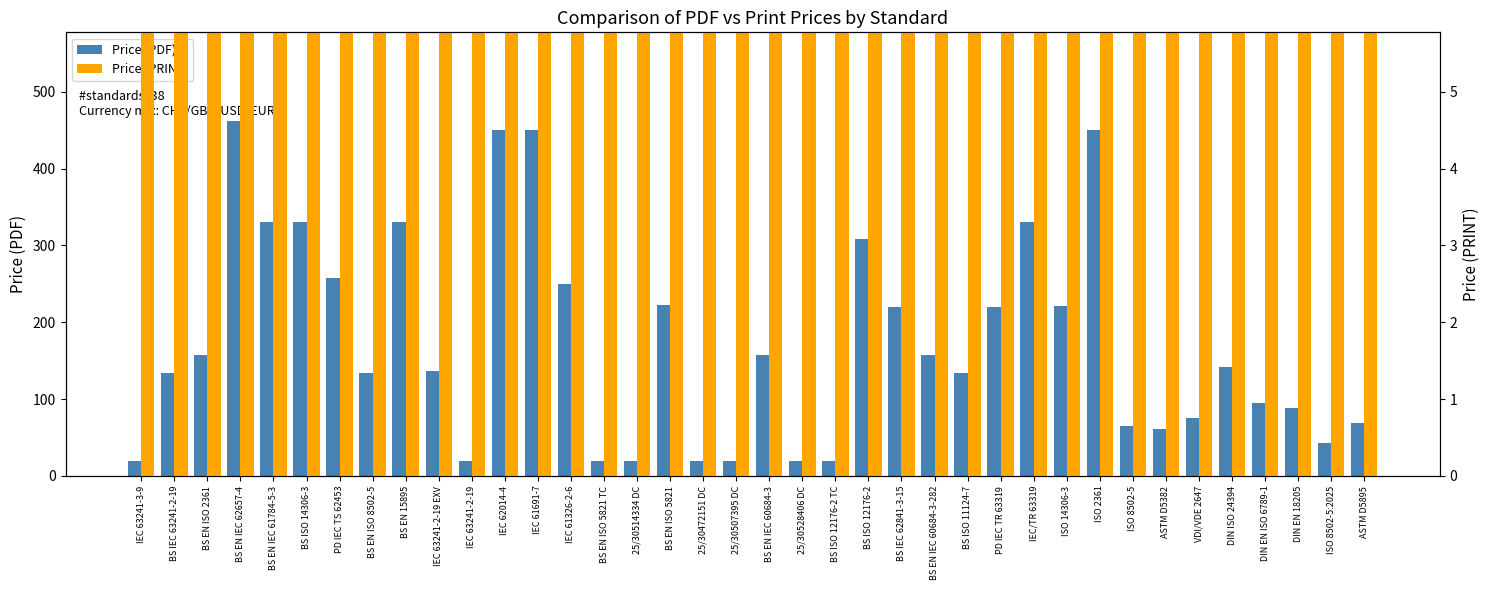

Between 25/30514334 DC and 25/30528406 DC, which is larger?

25/30514334 DC